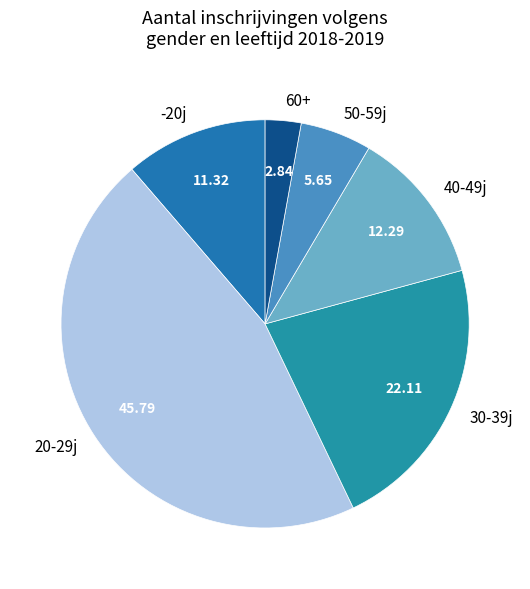

Do 20-29j and -20j together represent more than half of the pie?

Yes